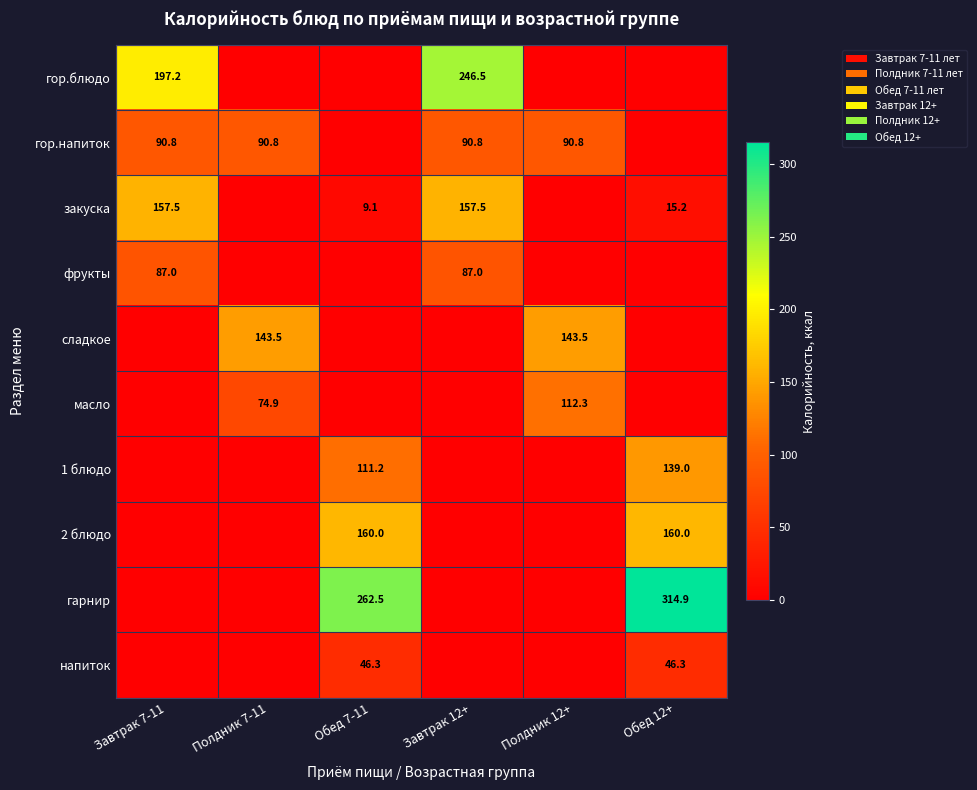

True or false: закуска has a value of 9.1 at Обед 7-11.

True